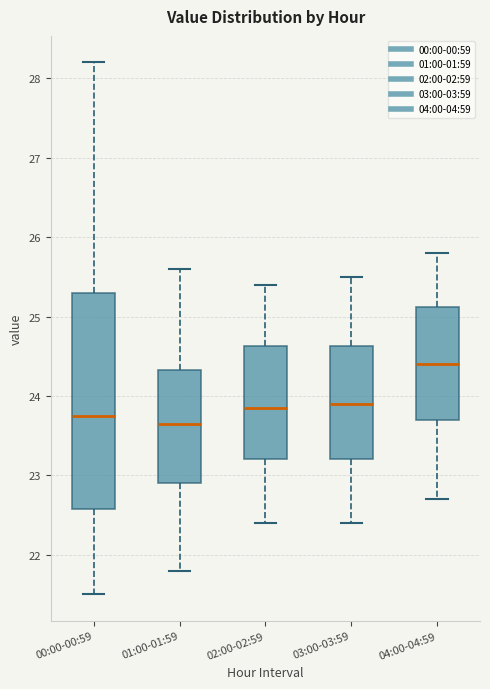

Reading left to right, read every box against the y-axis: the position of its median line, the range the box covers, and the ends of its whiskers. The values are not printed on the chart, so give them approximately, as read against the axis.

00:00-00:59: median 23.8, box 22.6 to 25.3, whiskers 21.5 to 28.2
01:00-01:59: median 23.7, box 22.9 to 24.3, whiskers 21.8 to 25.6
02:00-02:59: median 23.9, box 23.2 to 24.6, whiskers 22.4 to 25.4
03:00-03:59: median 23.9, box 23.2 to 24.6, whiskers 22.4 to 25.5
04:00-04:59: median 24.4, box 23.7 to 25.1, whiskers 22.7 to 25.8